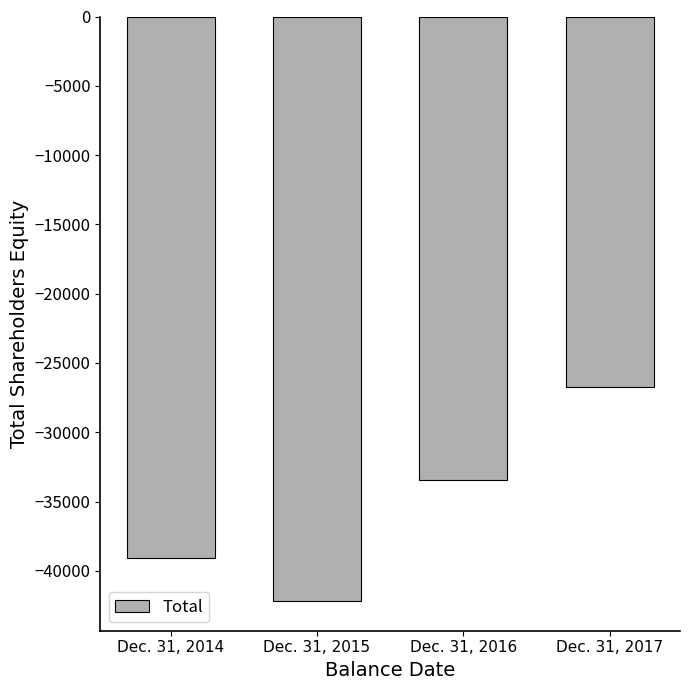

Reading left to right, list all the values displayed in this chart.

Dec. 31, 2014=-39059	Dec. 31, 2015=-42208	Dec. 31, 2016=-33477	Dec. 31, 2017=-26742